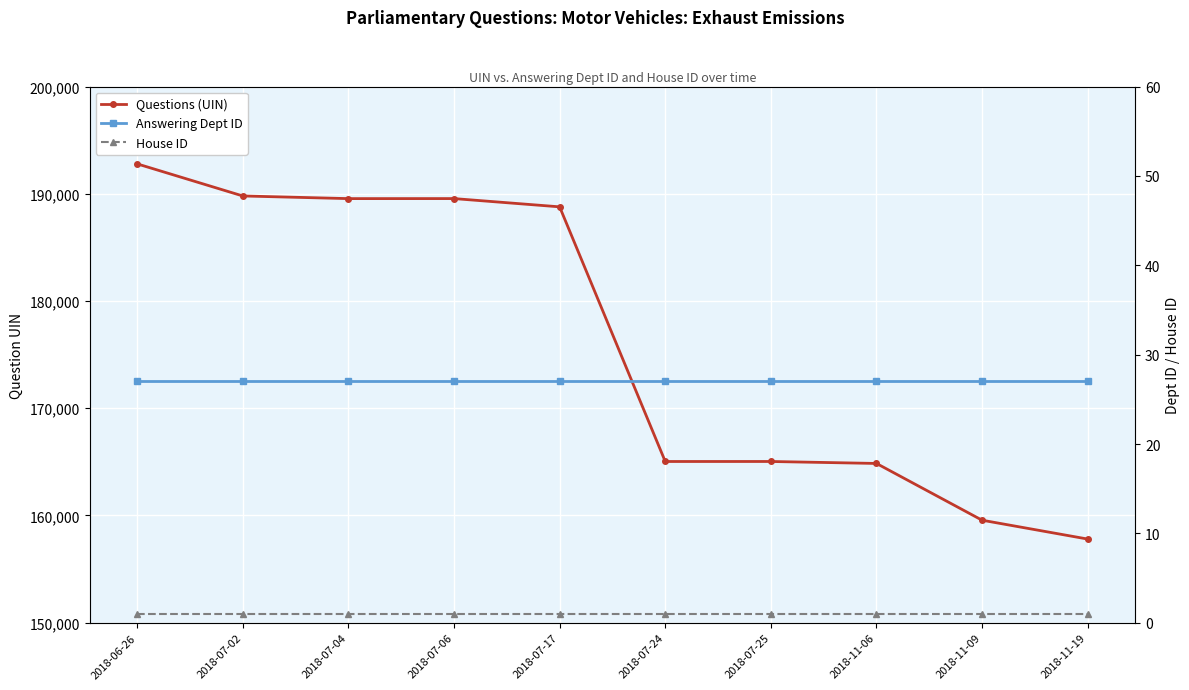

At which label is Questions (UIN) closest to 175296?

2018-07-25